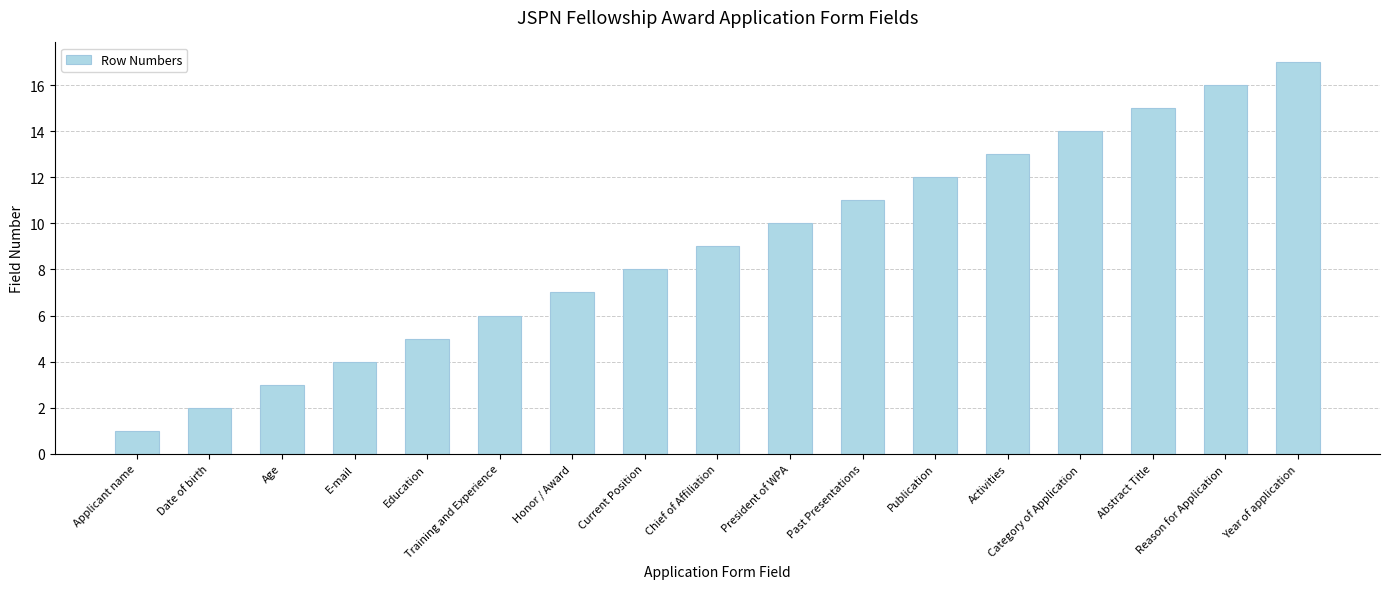

True or false: the data shows 8 at Current Position.

True